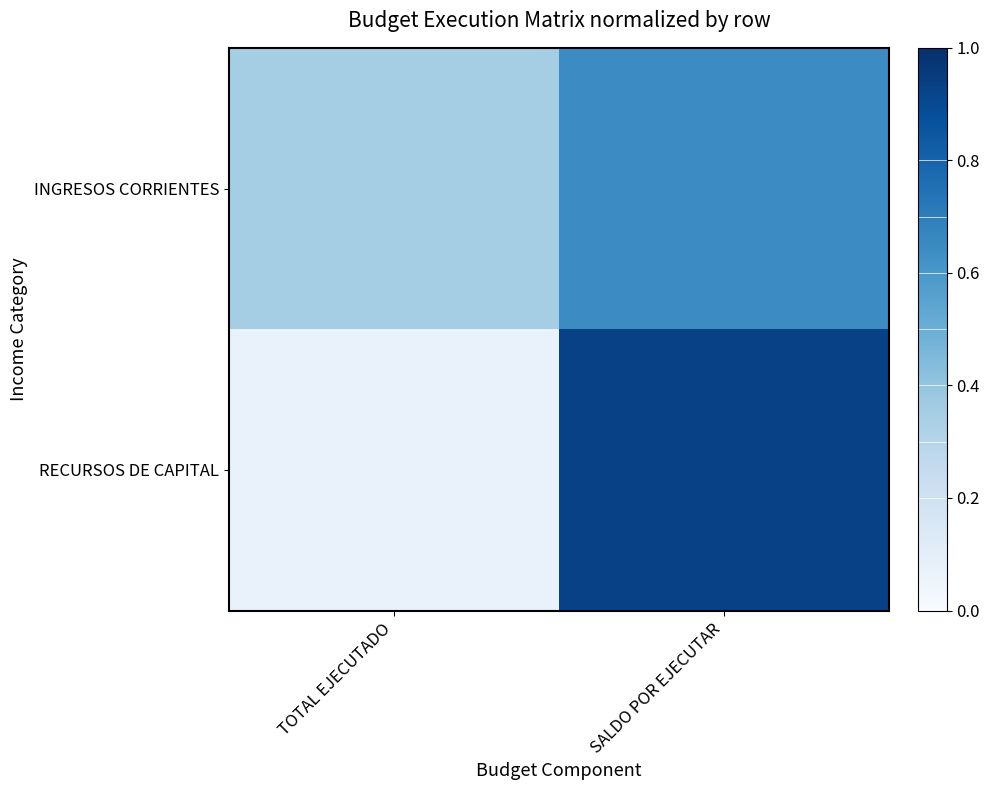

Which has a higher value, SALDO POR EJECUTAR or TOTAL EJECUTADO?

SALDO POR EJECUTAR